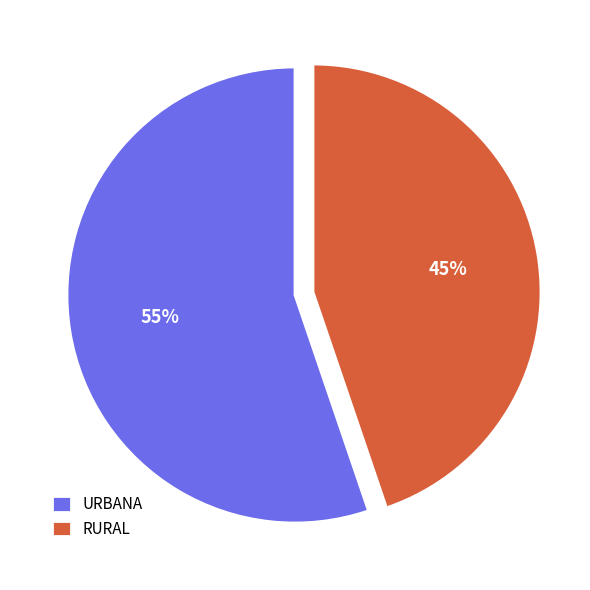

Which slice is the largest?

URBANA